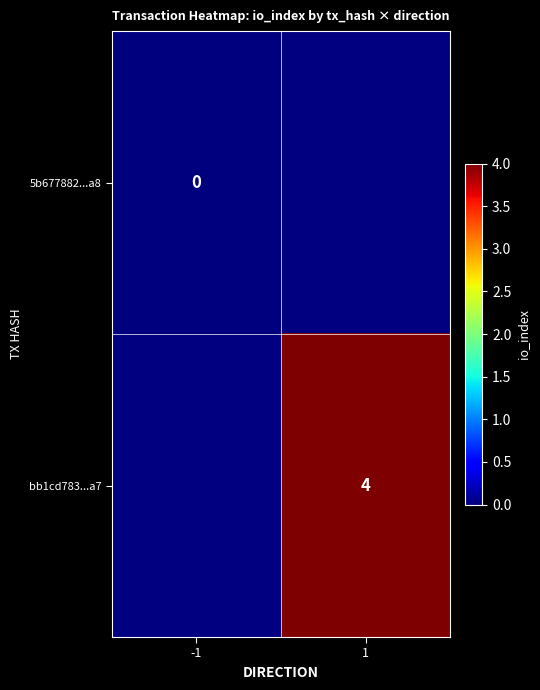

The value of bb1cd783...a7 at 1 is 7. True or false?

False